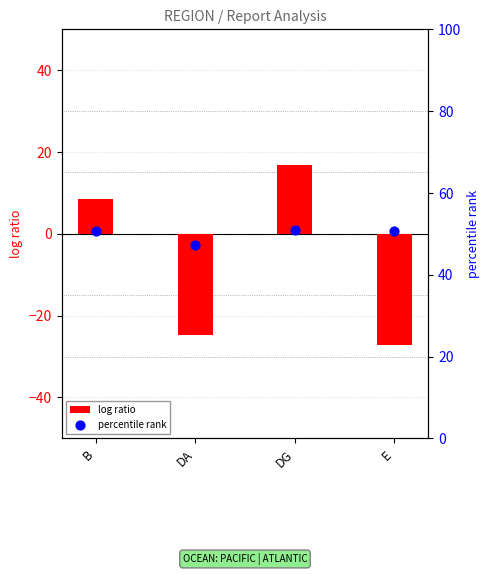

Which series reaches the maximum Y coordinate?

percentile rank